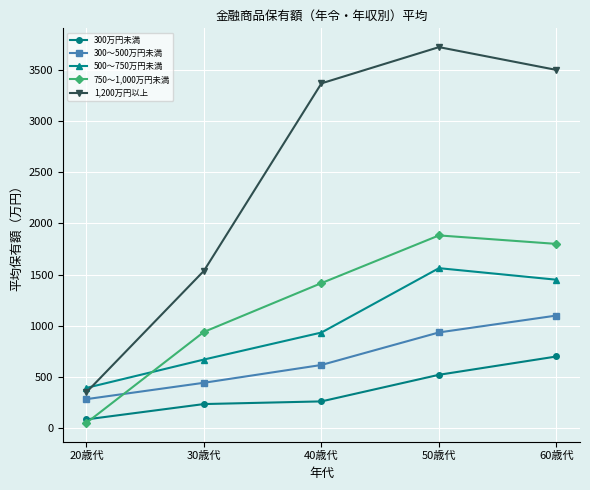

Where is 1,200万円以上 nearest to the value 2036?

30歳代